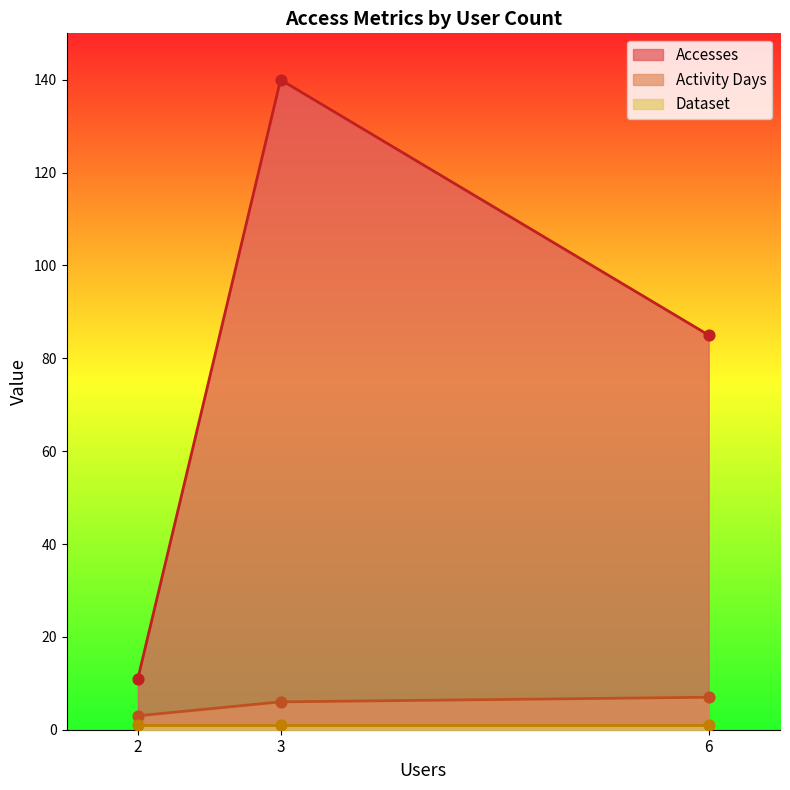

Which series has the largest Y range (max minus min)?

Accesses